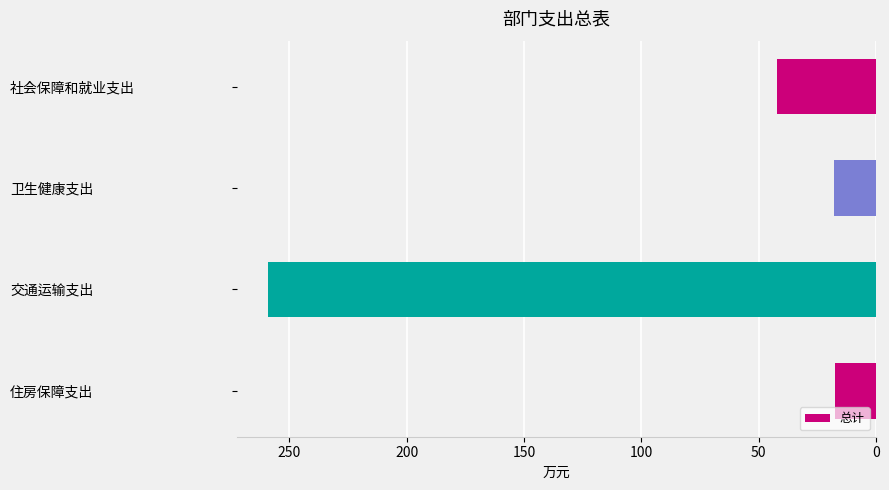

What is the ratio of the value at 社会保障和就业支出 to the value at 住房保障支出?

2.4